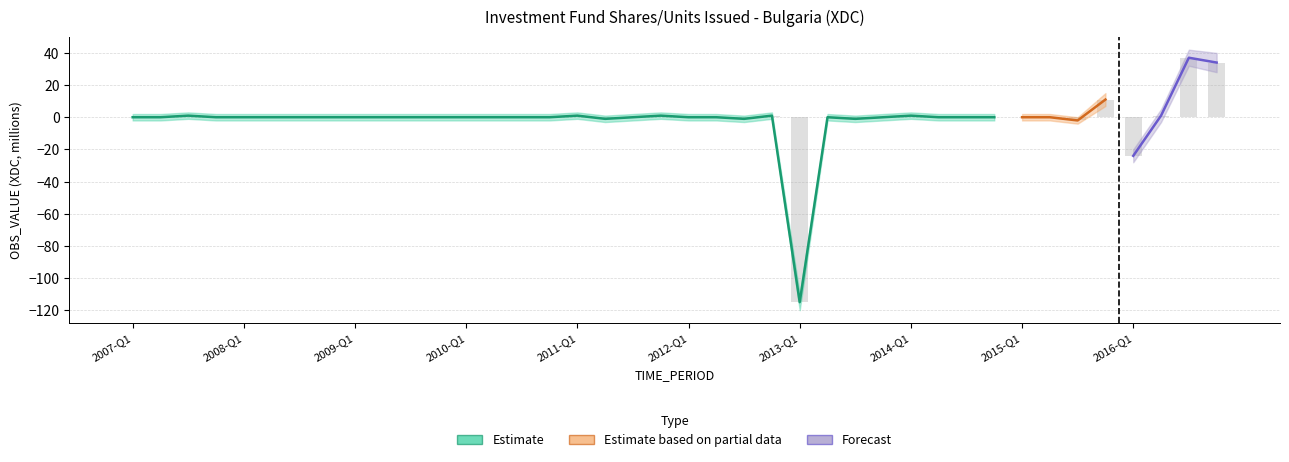

What is the label of the 16th bar from the right?

2013-Q1